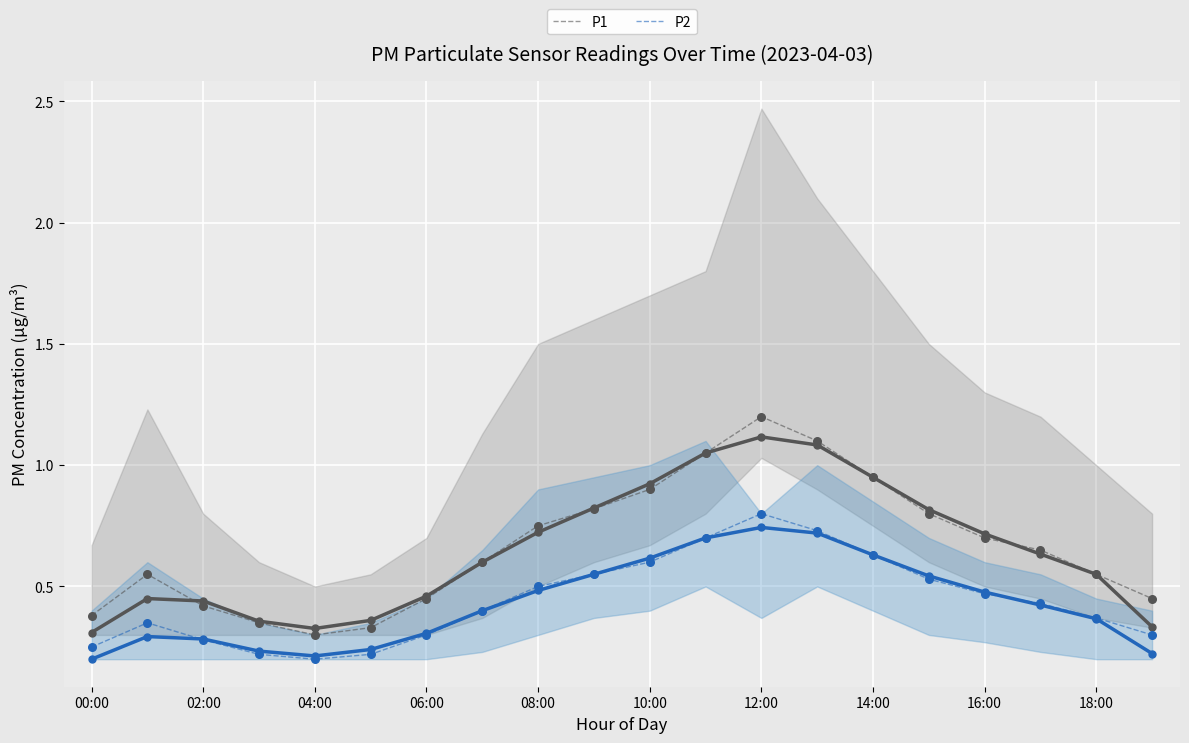

Which series has the largest total across all categories?

P1